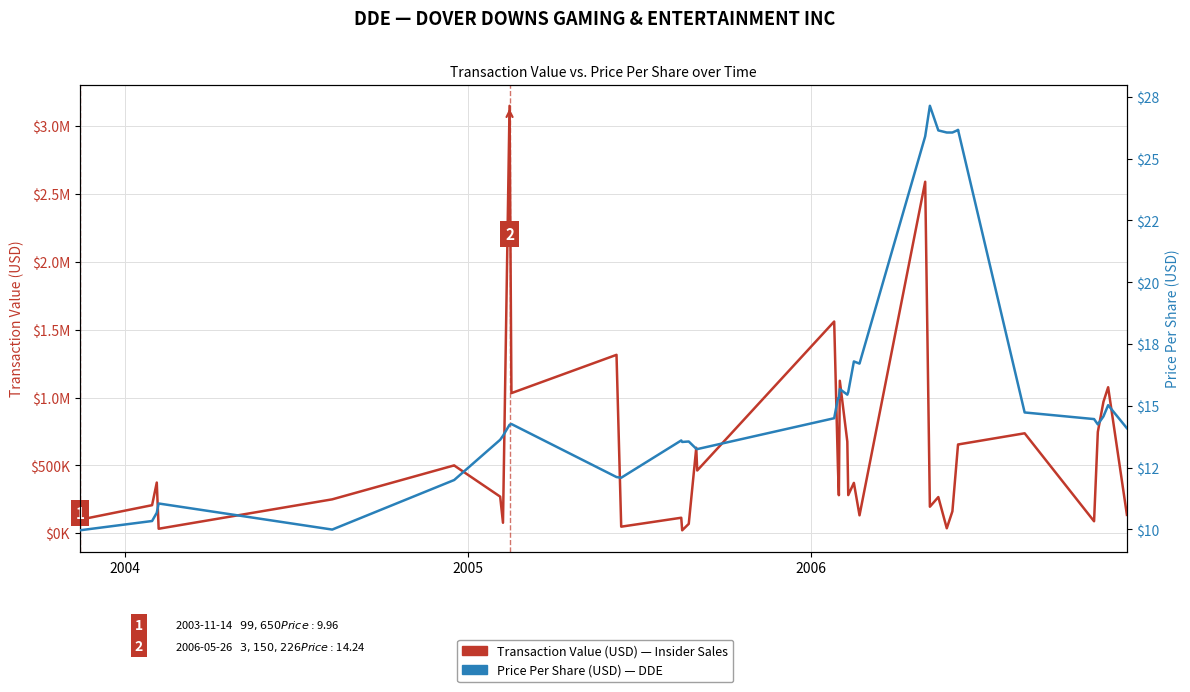

Which series has the widest spread of values?

Transaction Value (USD)